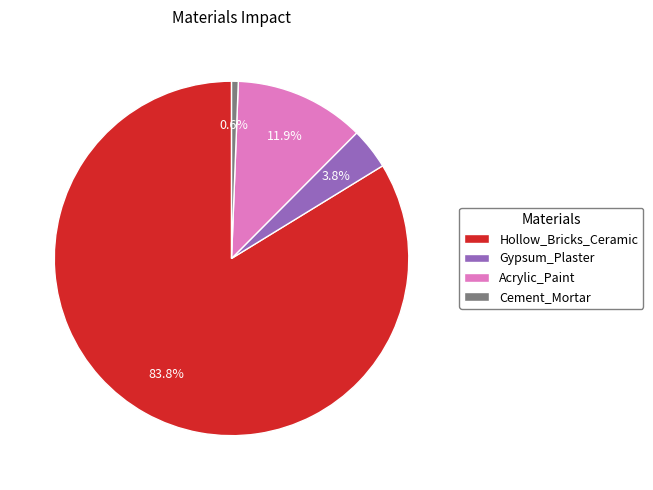

To the nearest percent, what is the difference between the Cement_Mortar and Gypsum_Plaster slice percentages?

3%